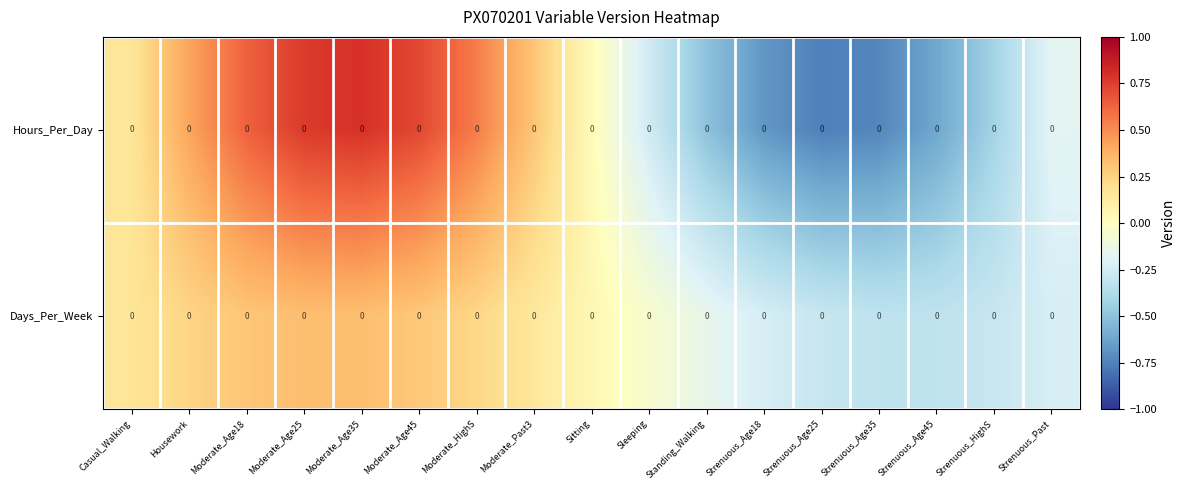

What is the difference between the maximum and minimum values in the Hours_Per_Day series?

1.5